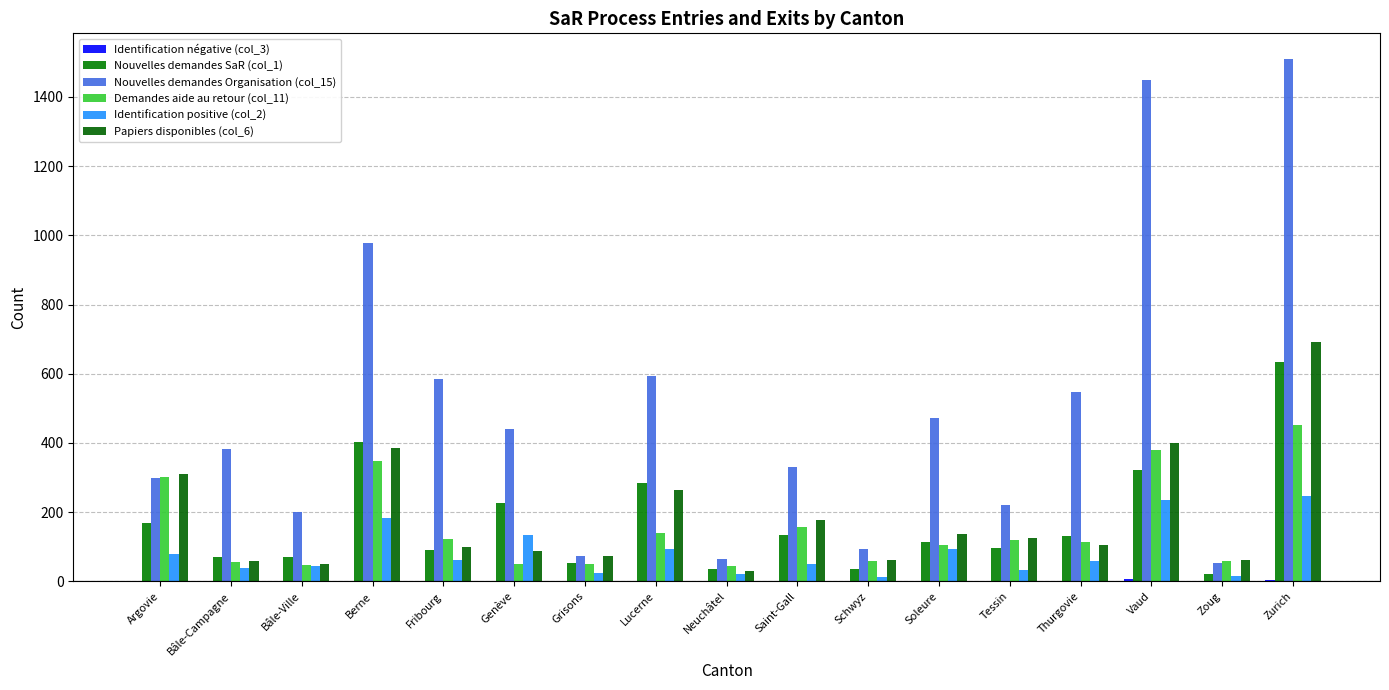

Reading left to right, transcribe all the data shown in this chart.

Identification négative (col_3): 2	0	0	0	0	0	0	0	1	0	1	2	1	0	6	0	3
Nouvelles demandes SaR (col_1): 168	72	72	403	92	226	52	284	36	134	37	113	98	131	323	21	633
Nouvelles demandes Organisation (col_15): 300	384	200	979	585	439	74	593	66	331	93	471	222	548	1449	53	1508
Demandes aide au retour (col_11): 301	57	48	347	123	50	50	139	45	157	60	105	119	115	381	60	452
Identification positive (col_2): 78	38	45	183	61	135	24	93	21	50	13	95	33	59	235	17	248
Papiers disponibles (col_6): 310	60	51	385	100	87	74	264	31	177	61	137	125	104	401	61	693